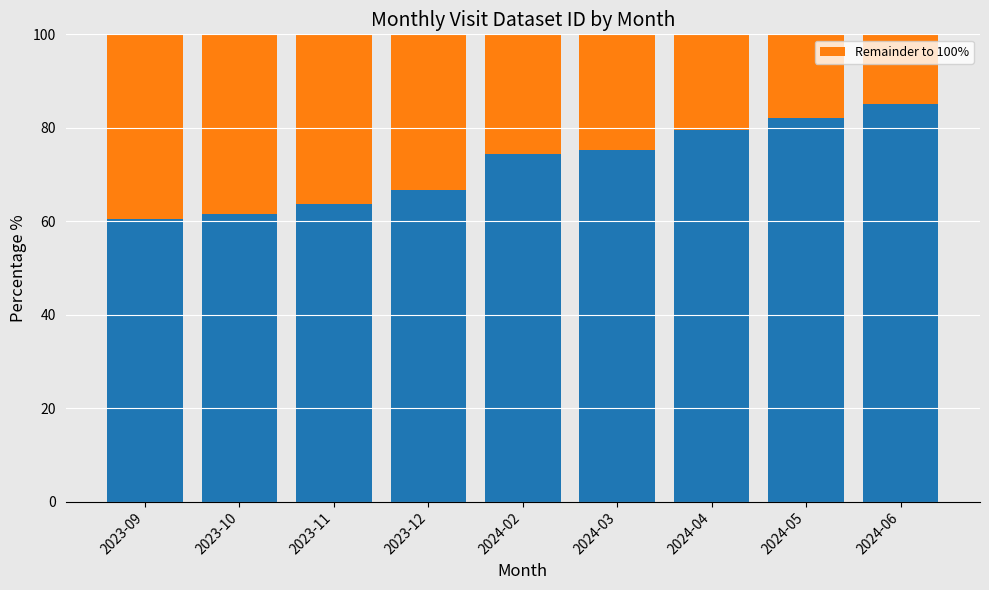

Are the bars horizontal?

No